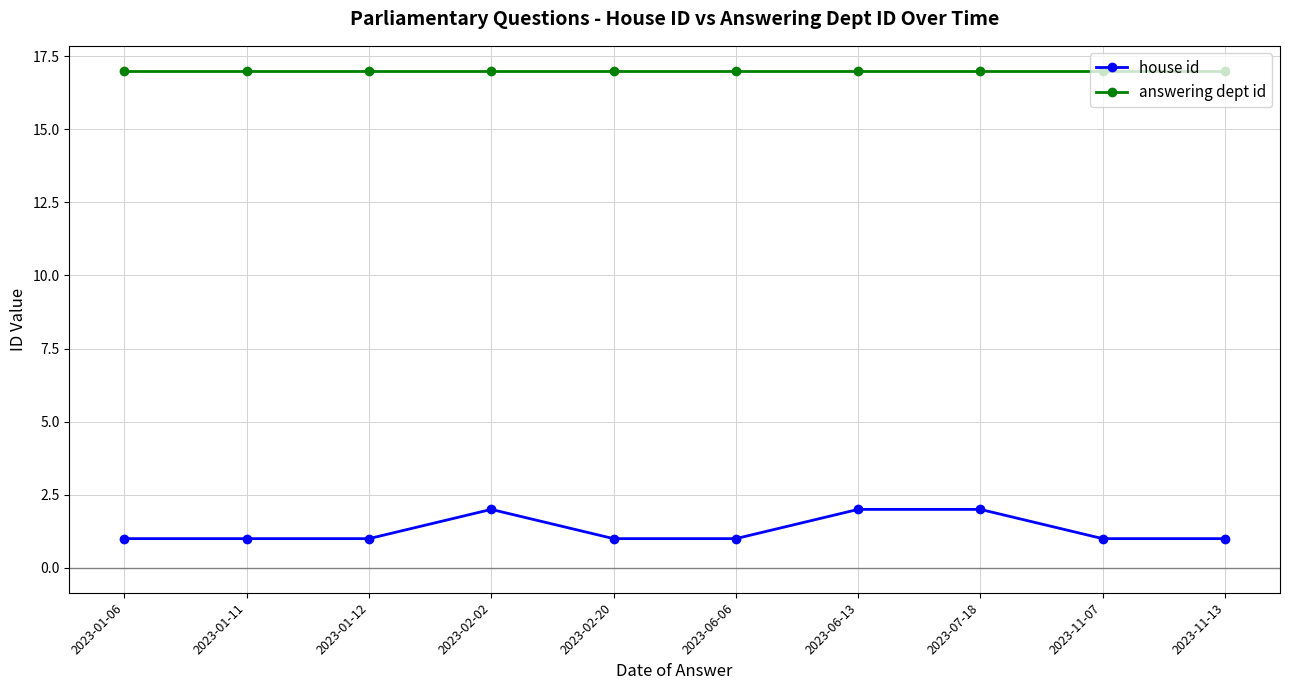

Which series has the largest range (max minus min)?

house id